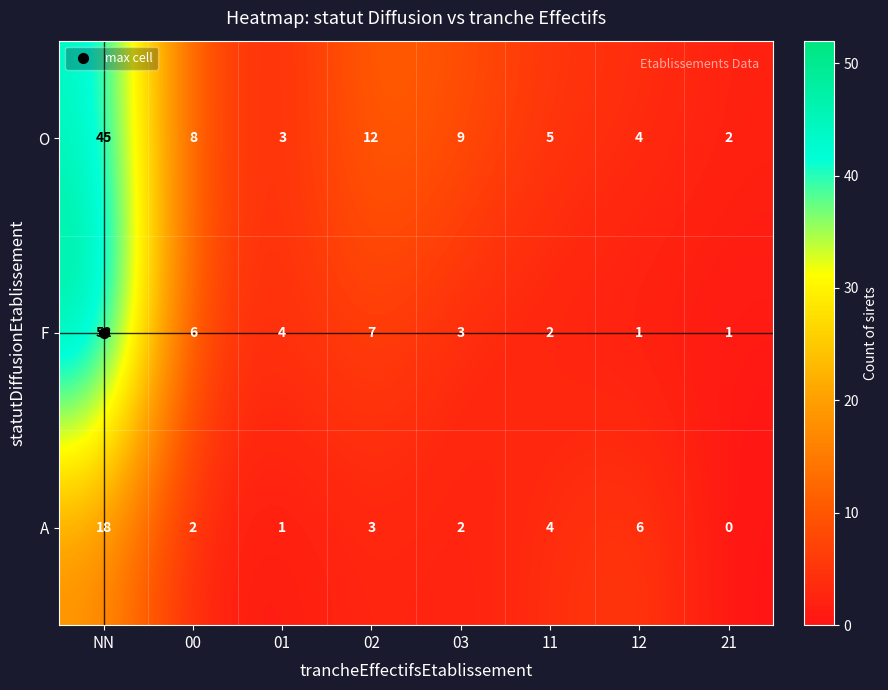

Is the value of A at 01 greater than the value of O at 21?

No